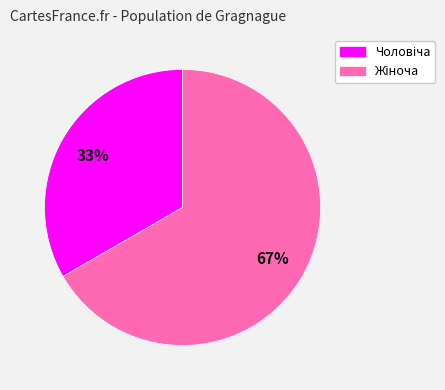

How many slices are in this pie chart?

2